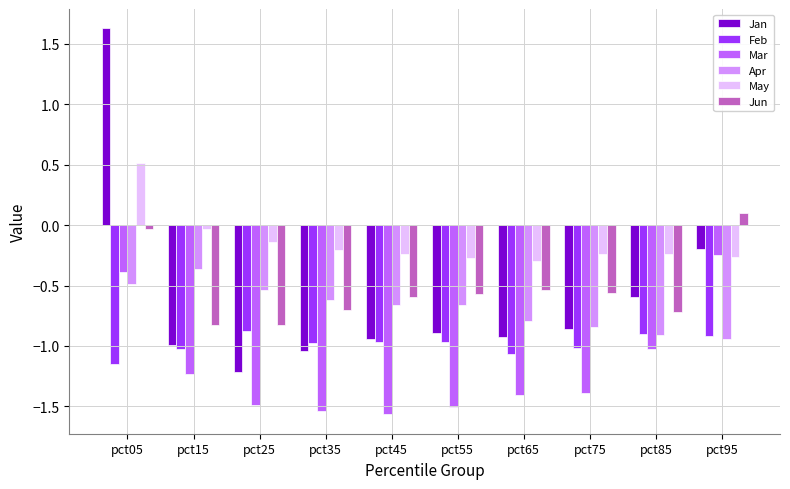

Does the chart contain any negative values?

Yes